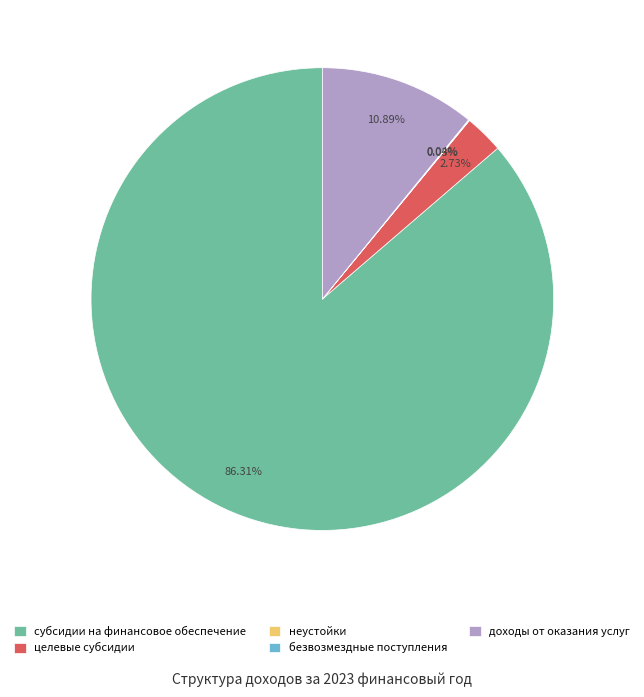

To the nearest percent, what portion does субсидии на финансовое обеспечение represent?

86%